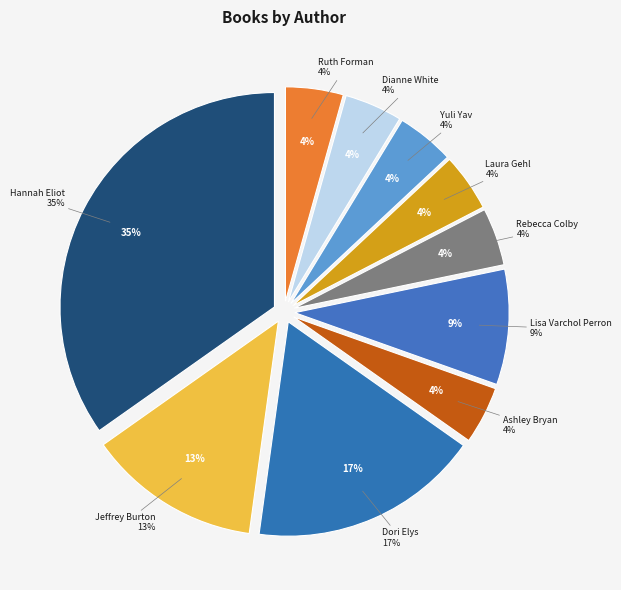

What portion of the pie excludes Jeffrey Burton (504414046)?

87.0%